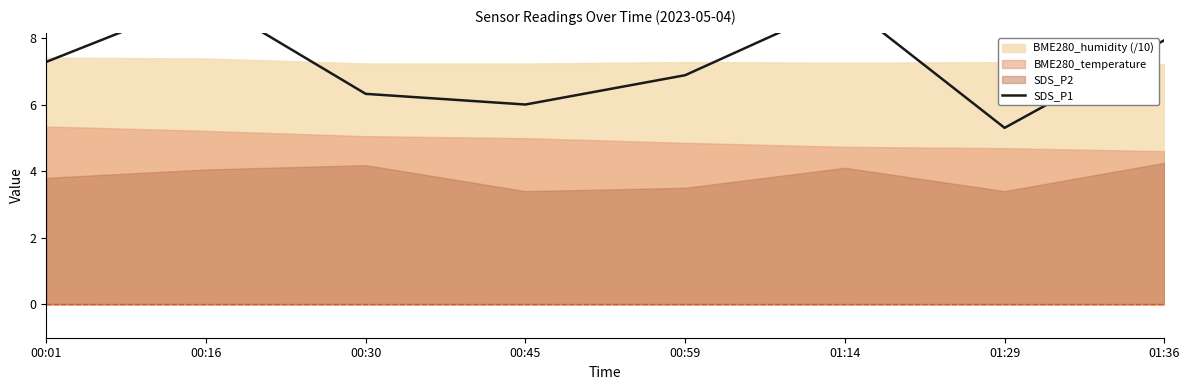

Where is the first local maximum?

00:16